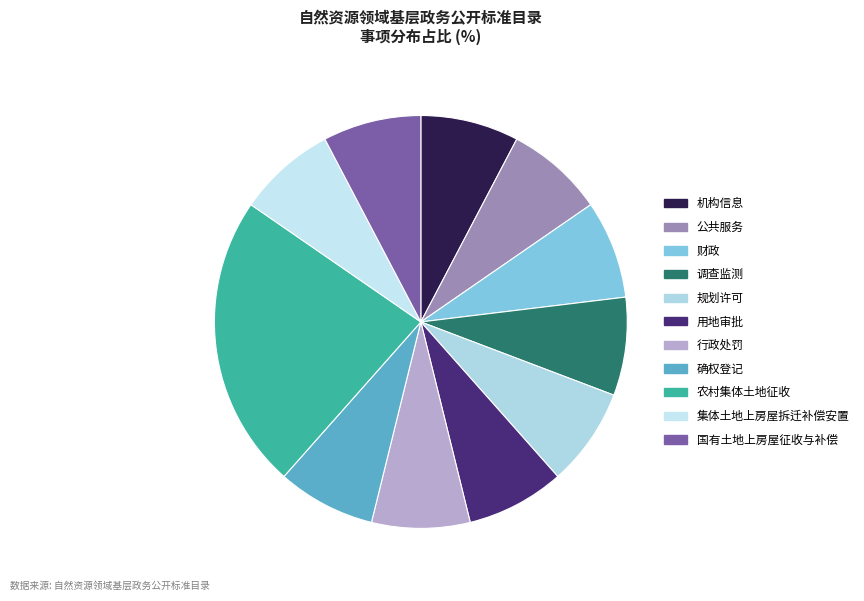

To the nearest percent, what is the average slice percentage?

9%